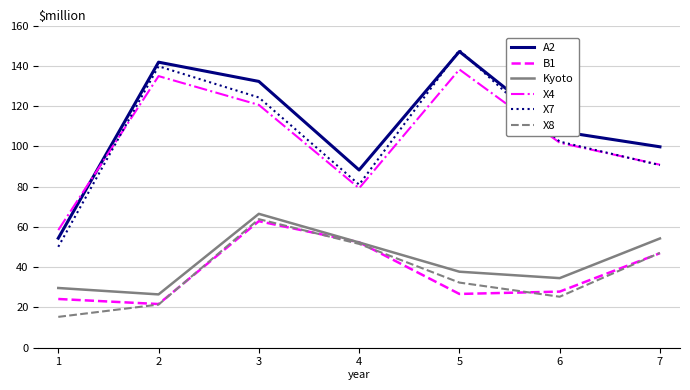

Where is X8 nearest to the value 39?

5